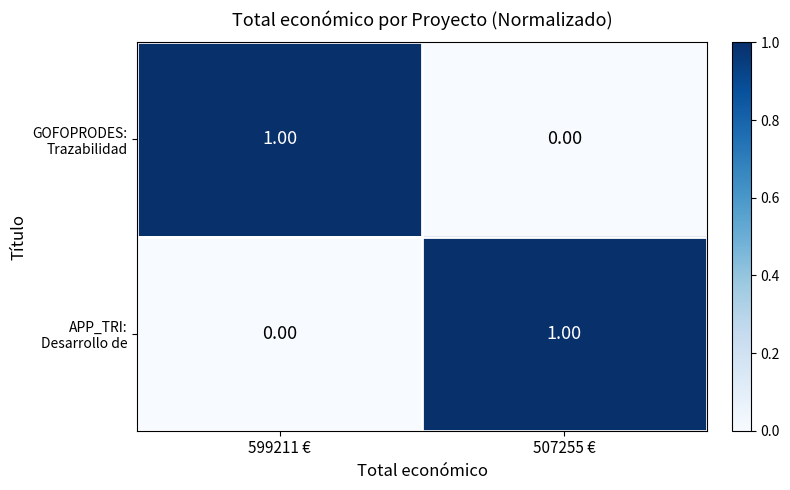

Count the number of data series in this chart.

2